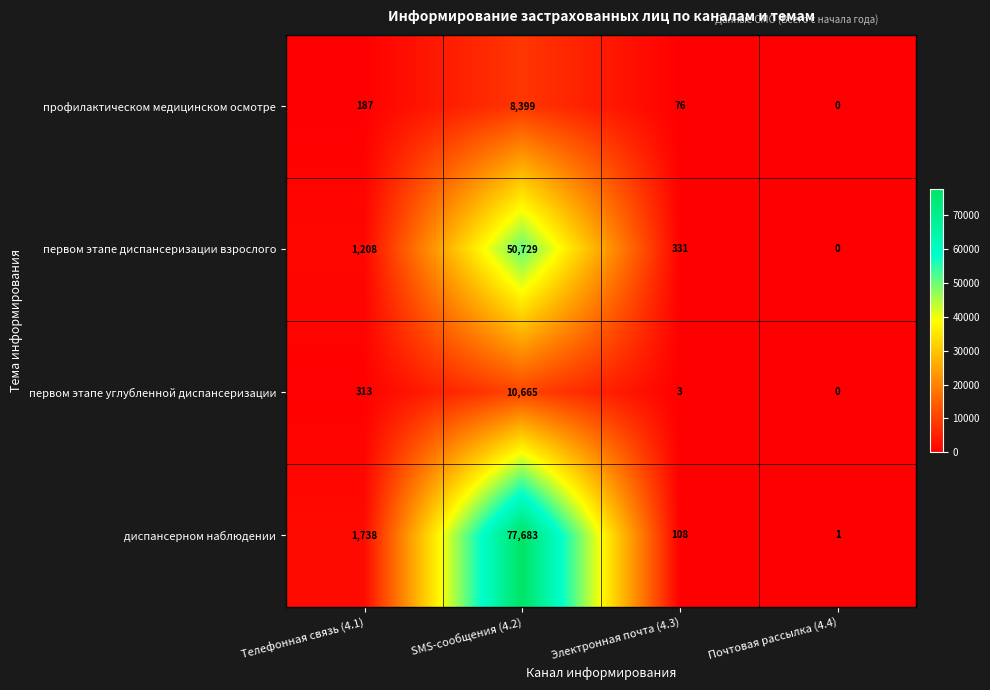

Reading right to left, transcribe all the data shown in this chart.

профилактическом медицинском осмотре: 0	76	8399	187
первом этапе диспансеризации взрослого: 0	331	50729	1208
первом этапе углубленной диспансеризации: 0	3	10665	313
диспансерном наблюдении: 1	108	77683	1738